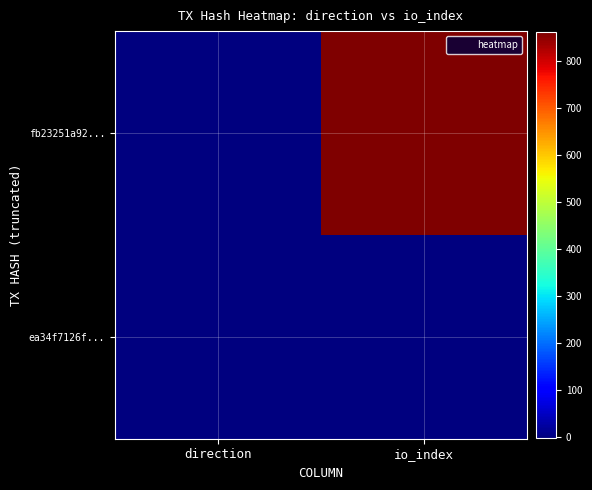

Rank the series by their maximum value, from highest to lowest.

fb23251a92..., ea34f7126f...